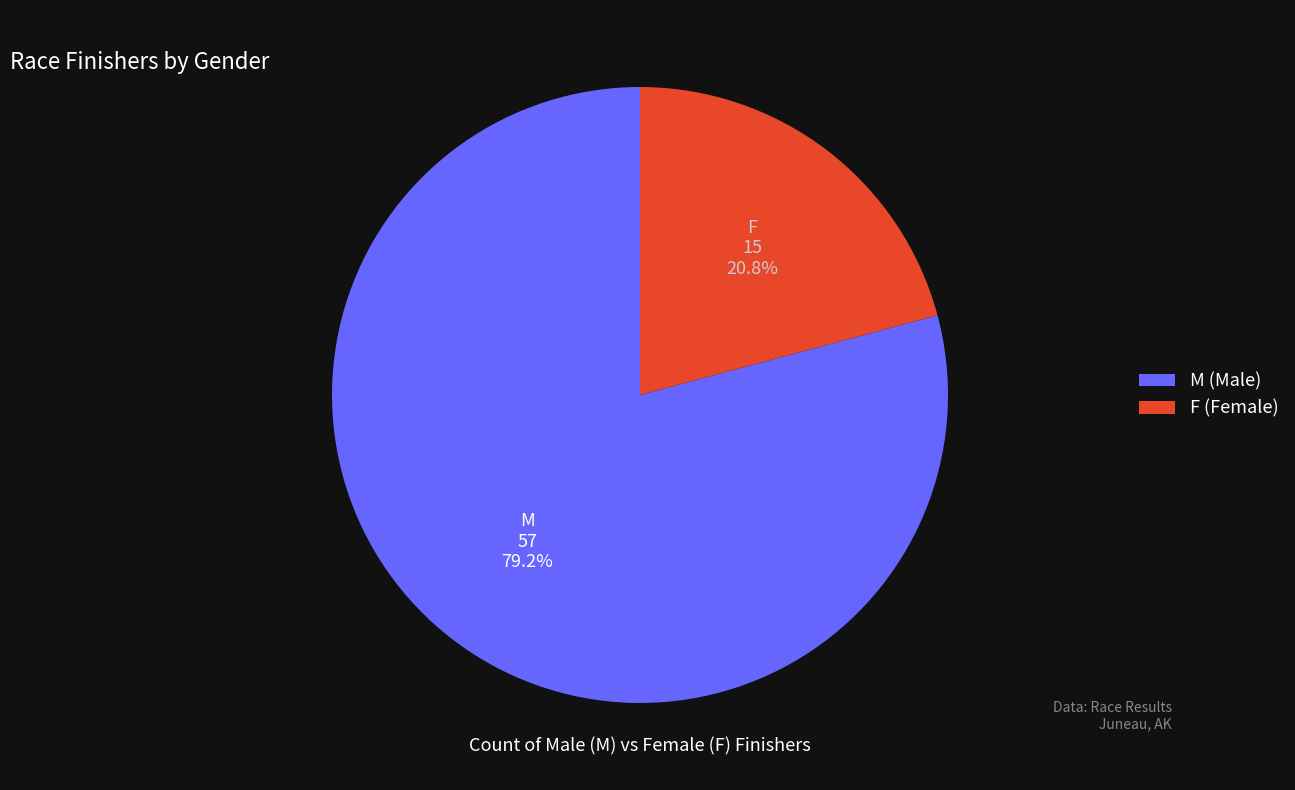

What is the largest slice in the pie chart?

M